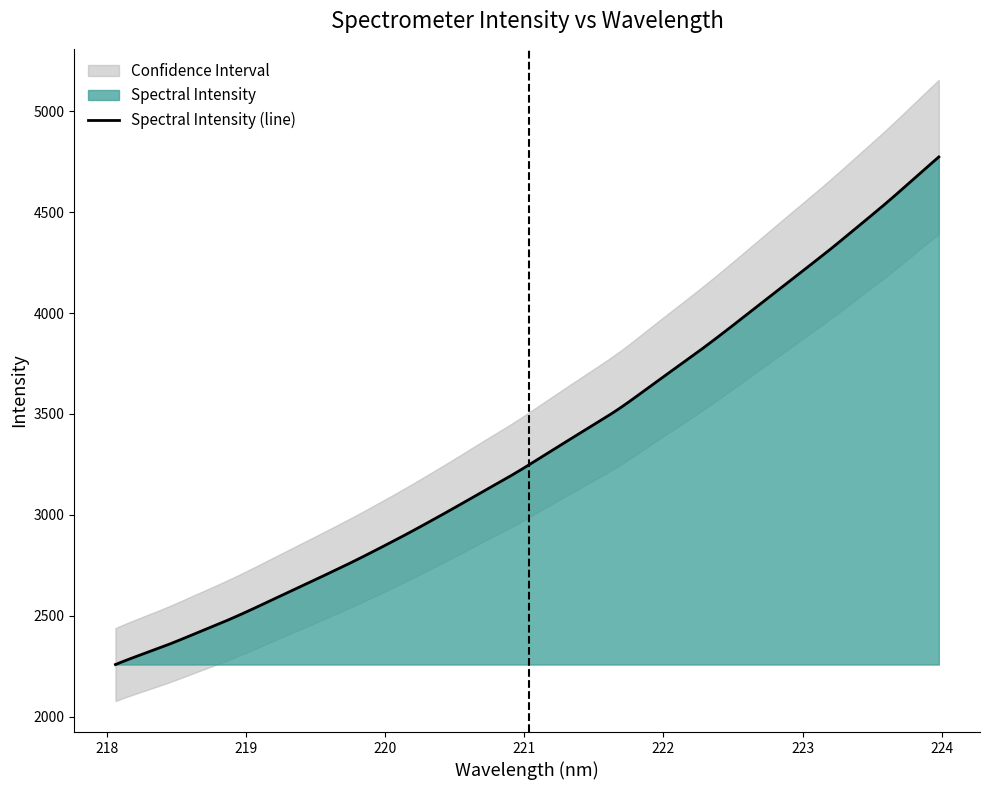

What is the value of the 10th point from the left?

2772.0